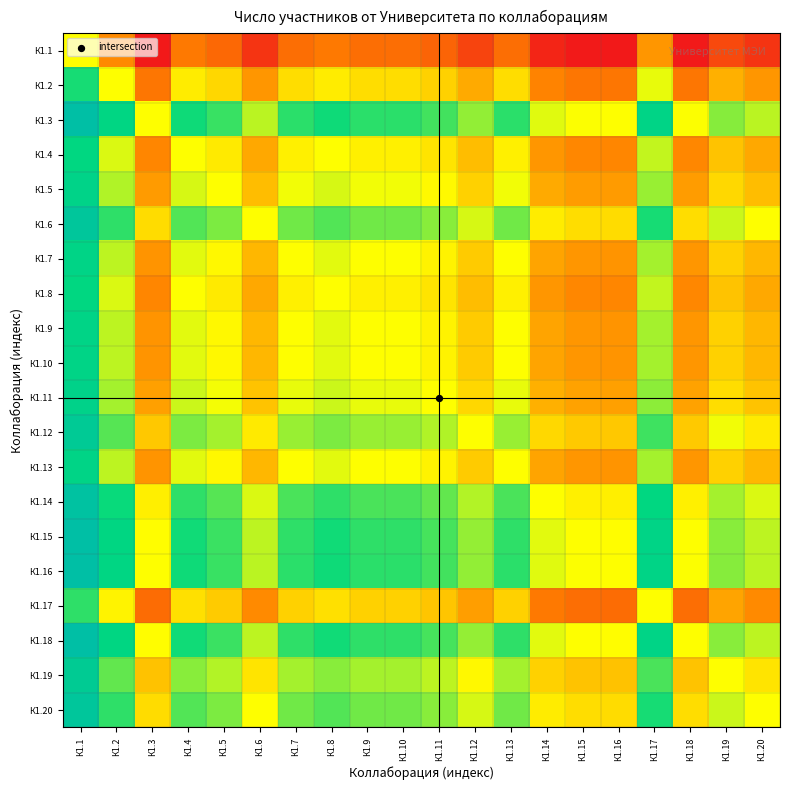

At which category is the sum across all series the highest?

К1.1